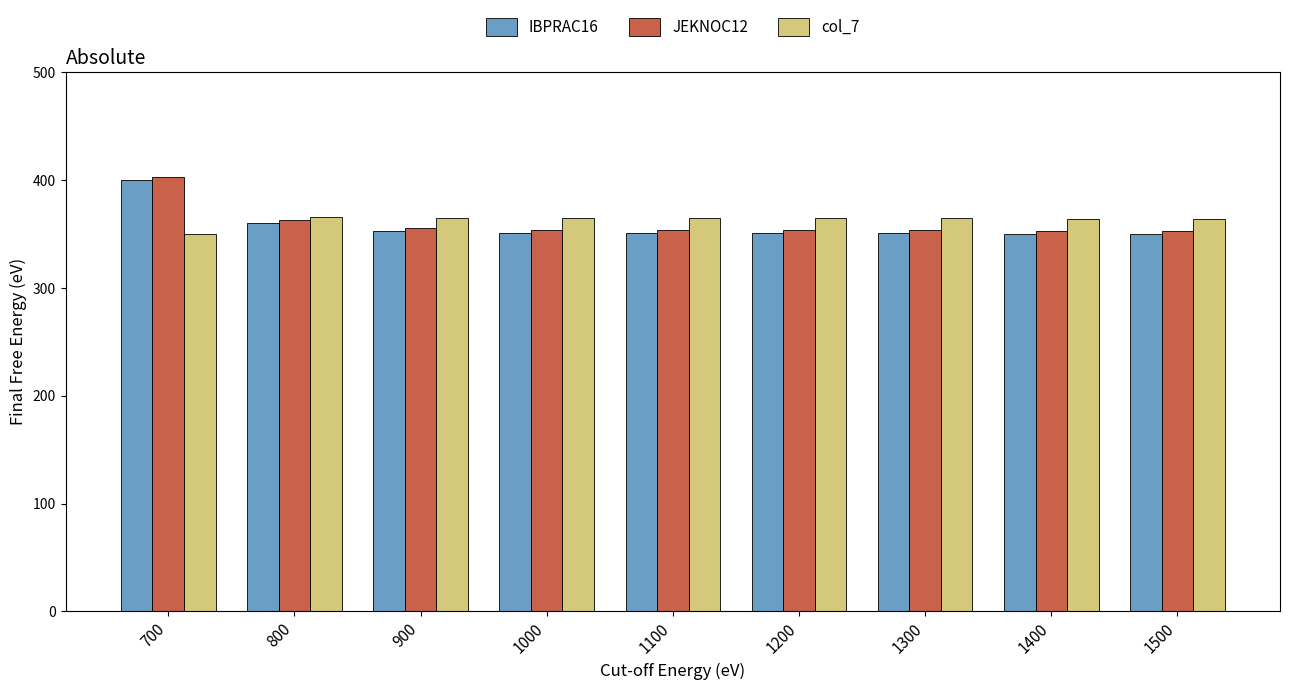

The value of IBPRAC16 at 1400 is 350.4. True or false?

True